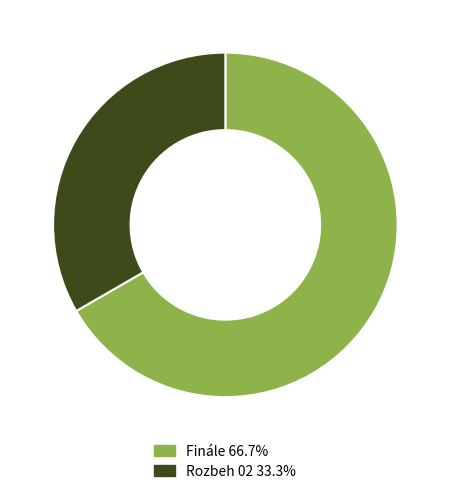

Count the number of slices in the pie.

2